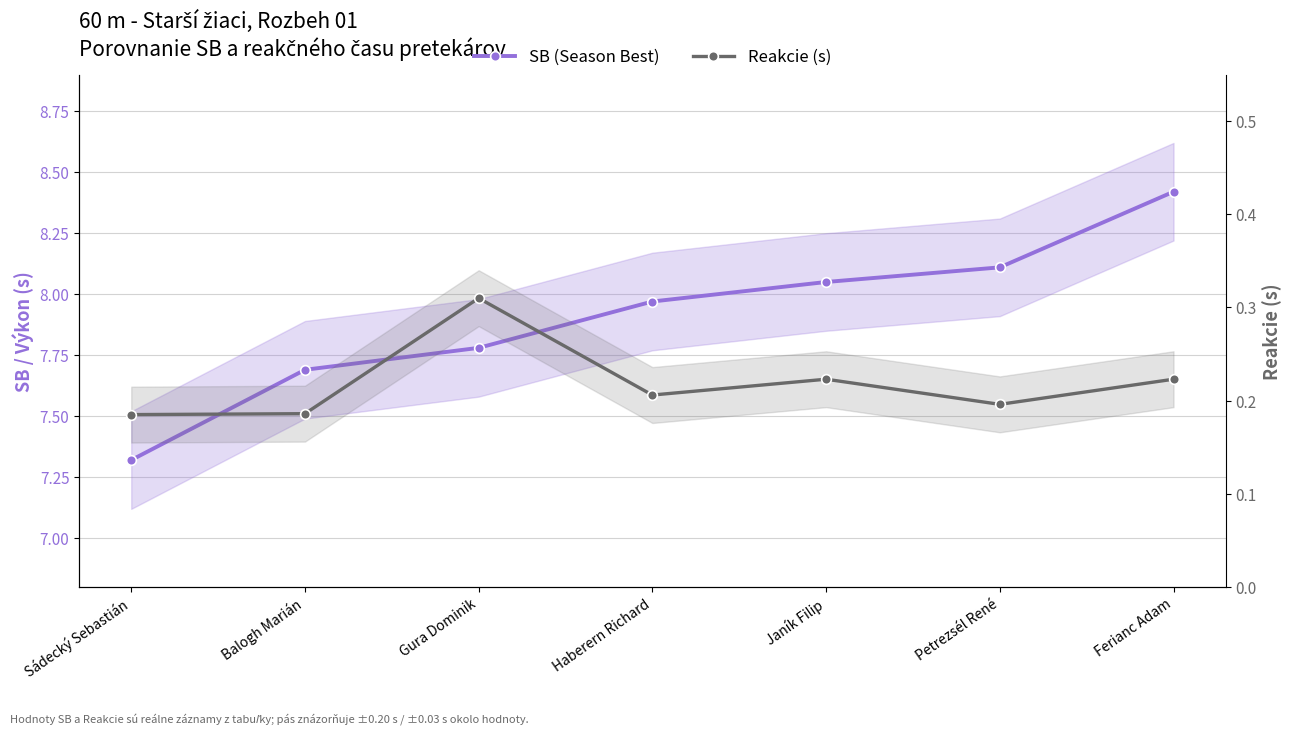

What is the total value across all series at Petrezsél René?

8.3